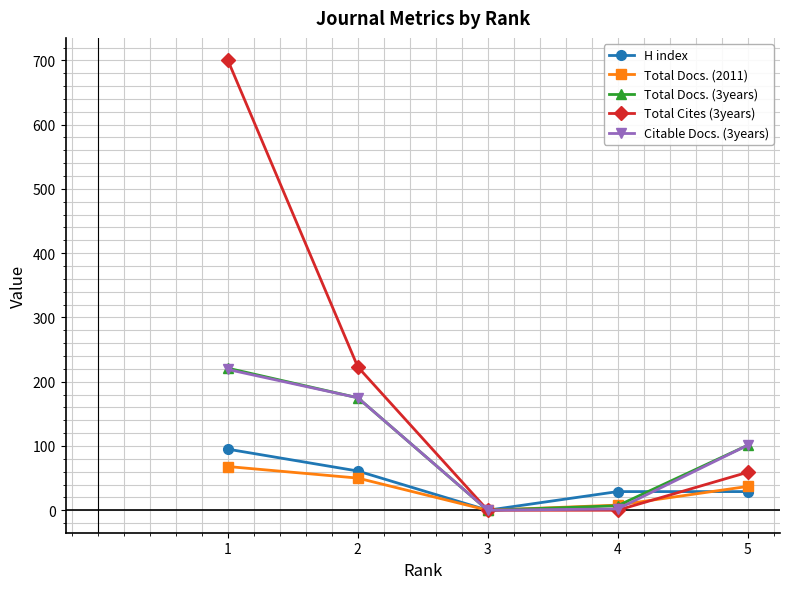

What is the difference between the Total Docs. (3years) values at 5 and 4?

94